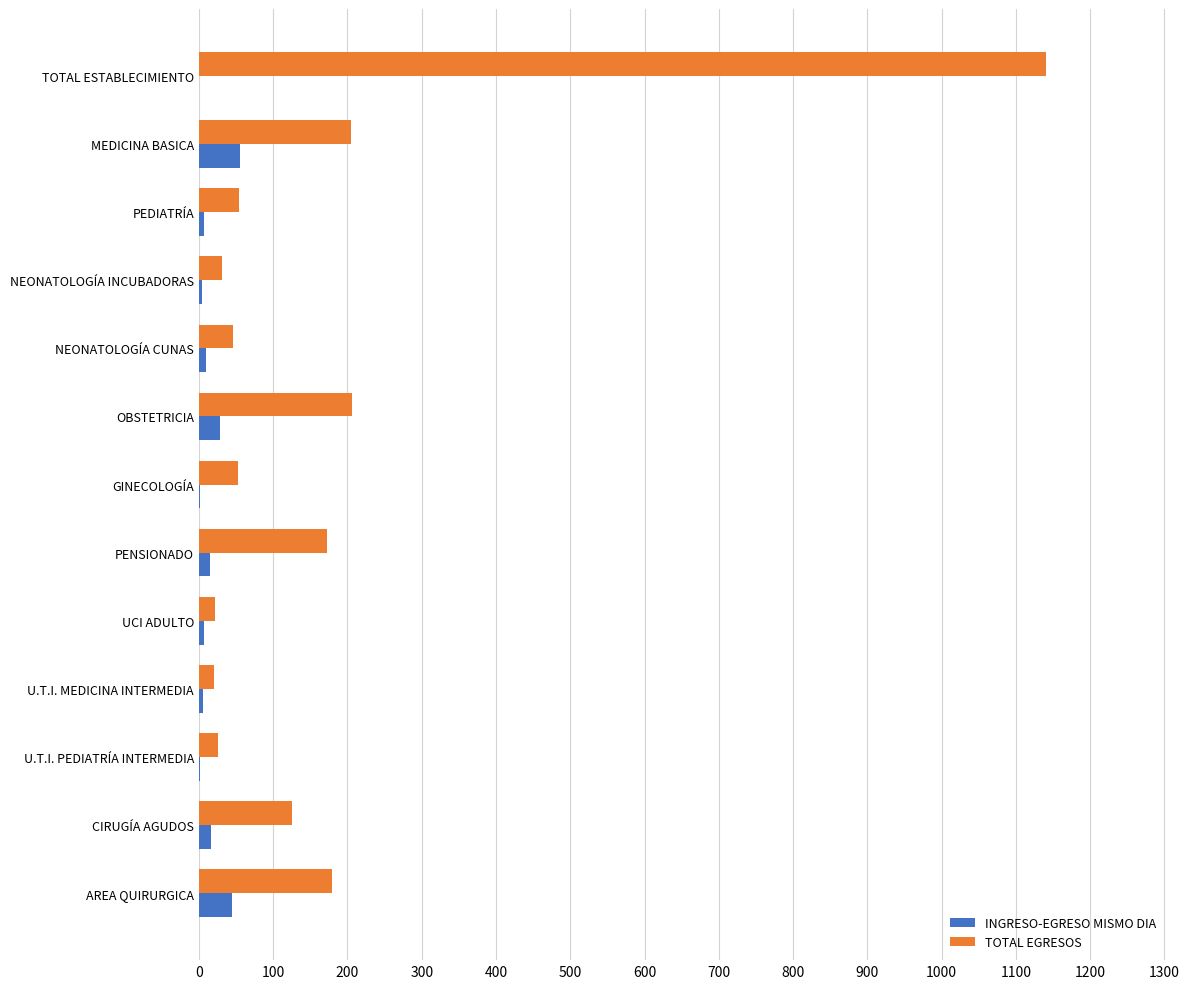

At which category is the sum across all series the highest?

TOTAL ESTABLECIMIENTO